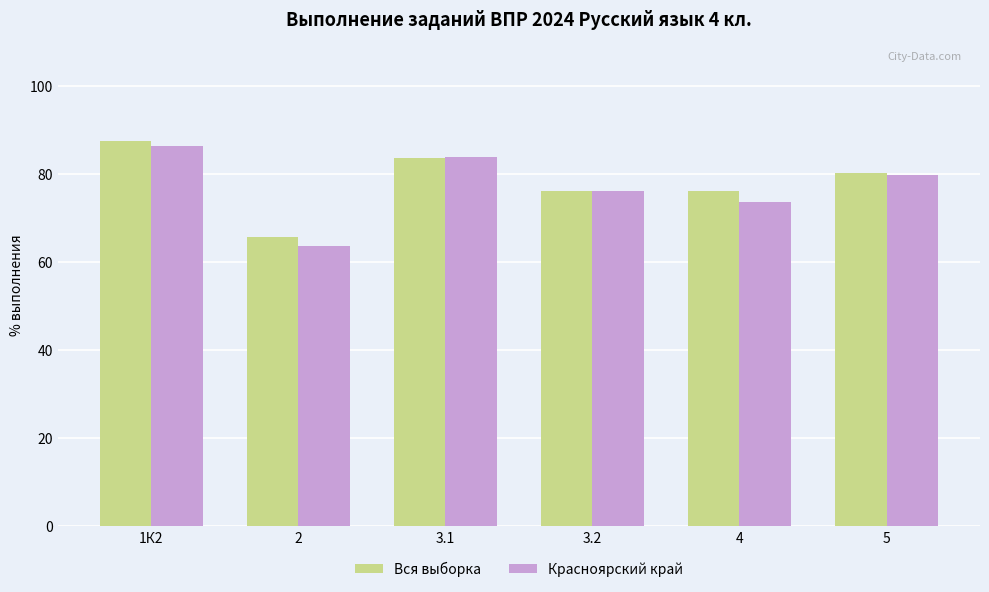

What is the minimum value shown in the chart?

63.6